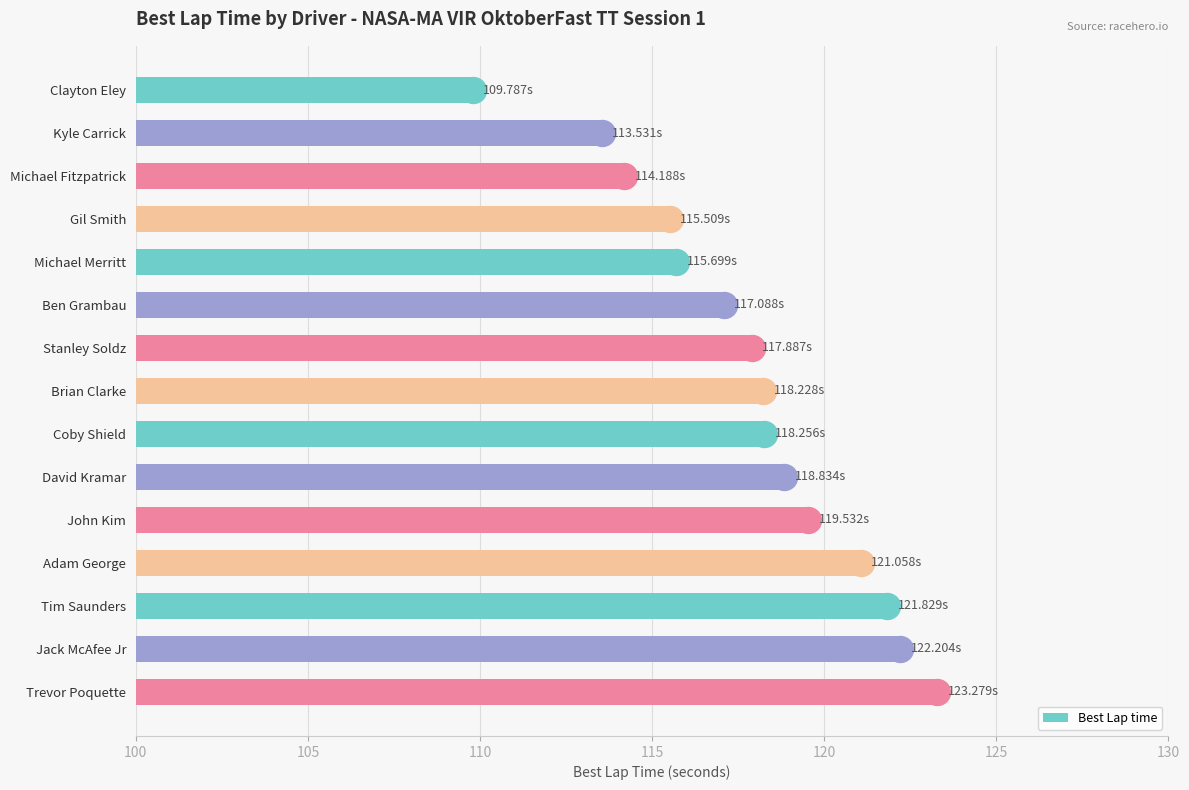

What is the sum of all Best Lap time values?

1766.9